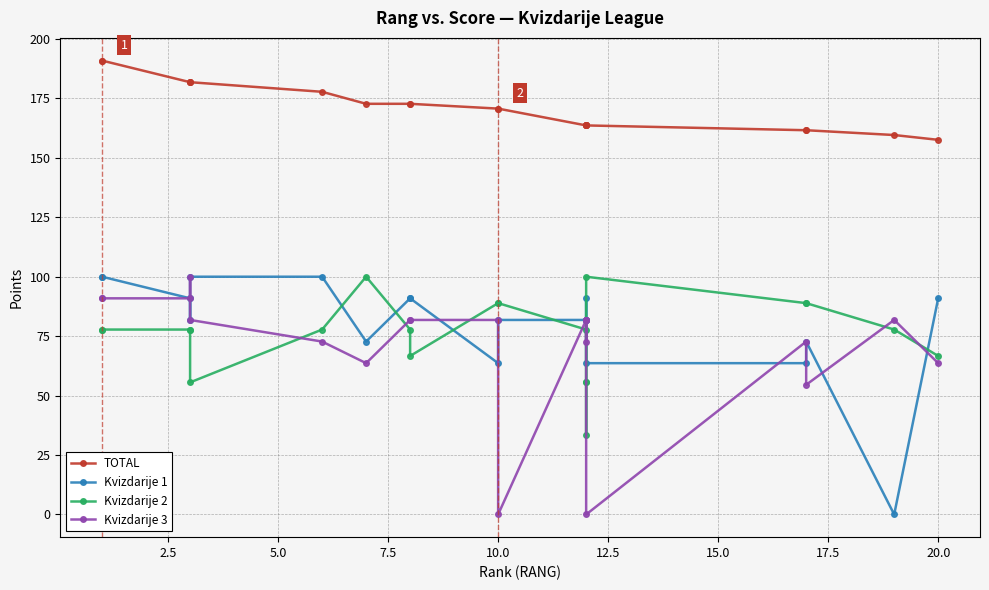

At how many categories does at least one series exceed 137?

20